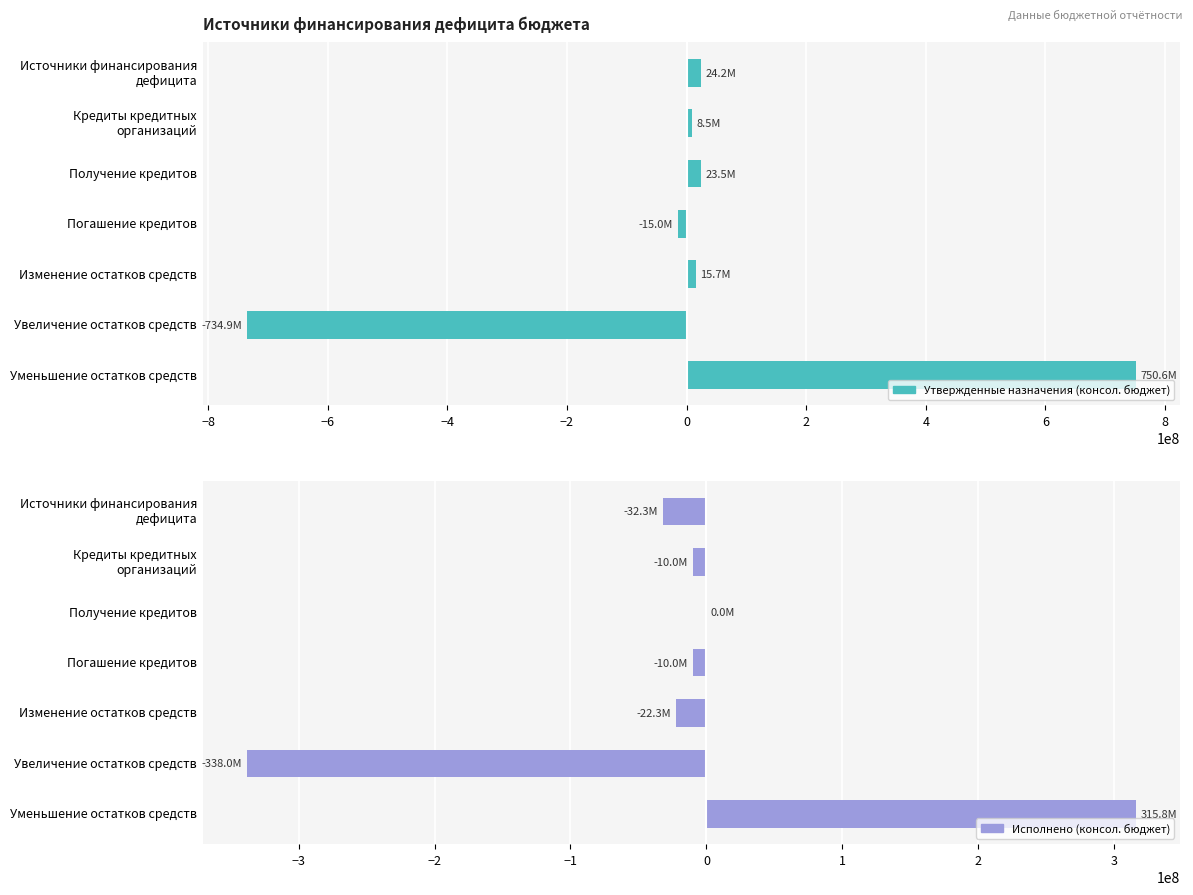

How many values in Утвержденные назначения (консол. бюджет) are below zero?

2